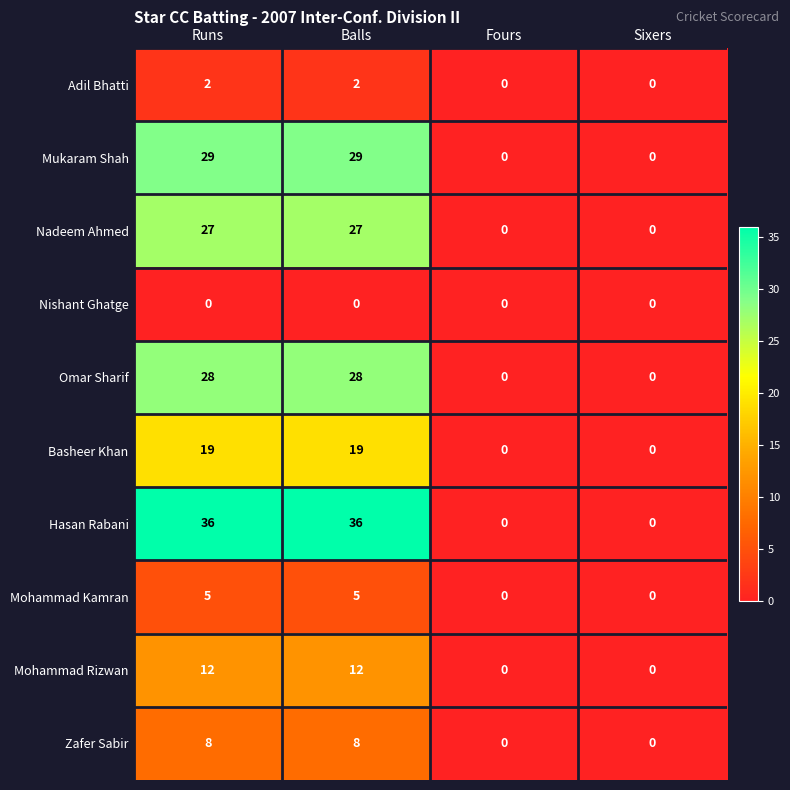

What is the greatest value displayed?

36